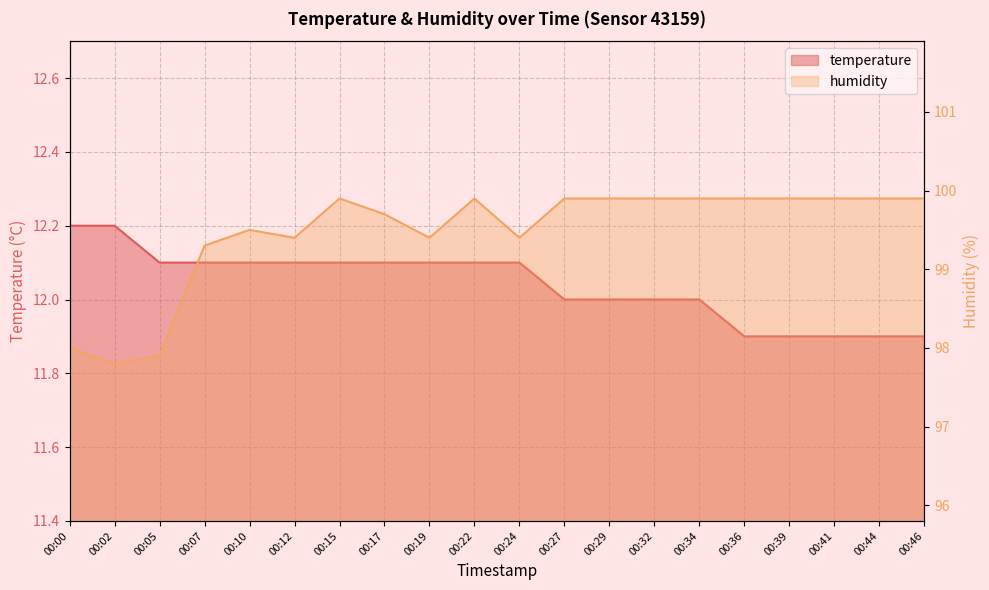

At how many categories does at least one series exceed 50?

20